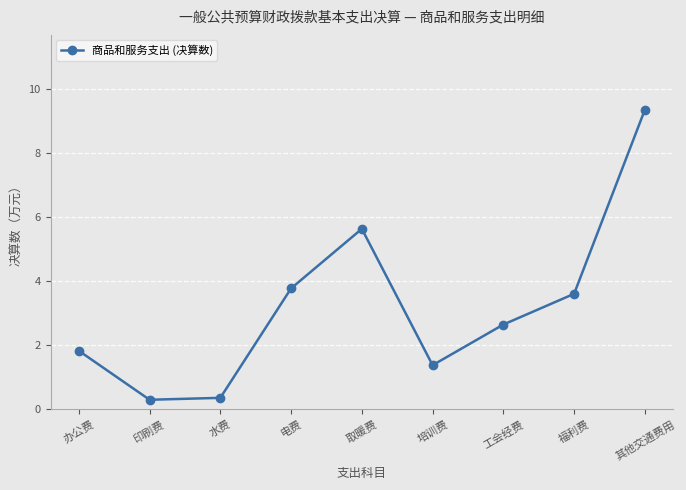

Does the chart display data point markers on the line(s)?

Yes